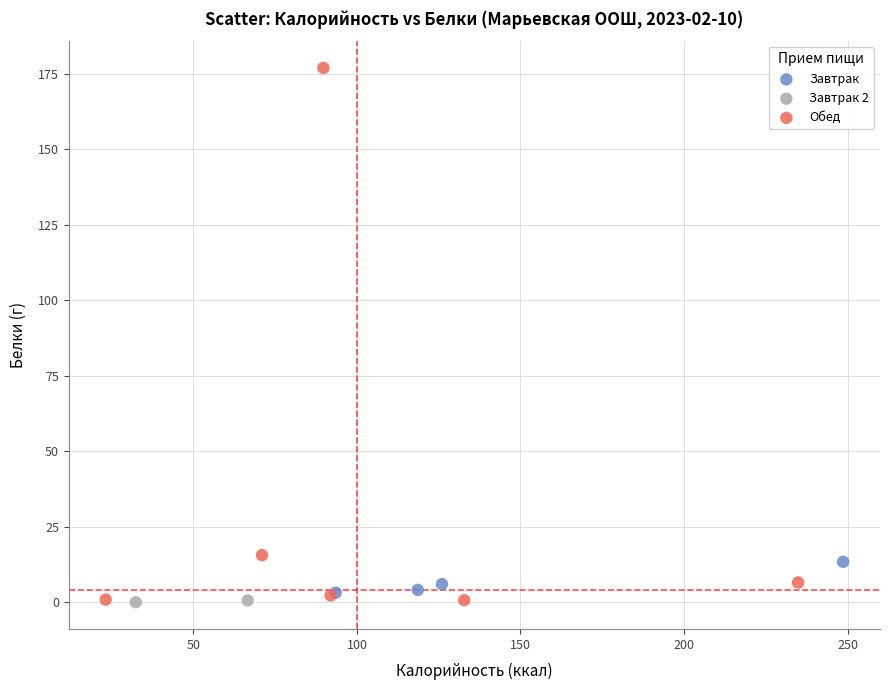

What are all the series names shown in the legend?

Завтрак, Завтрак 2, Обед